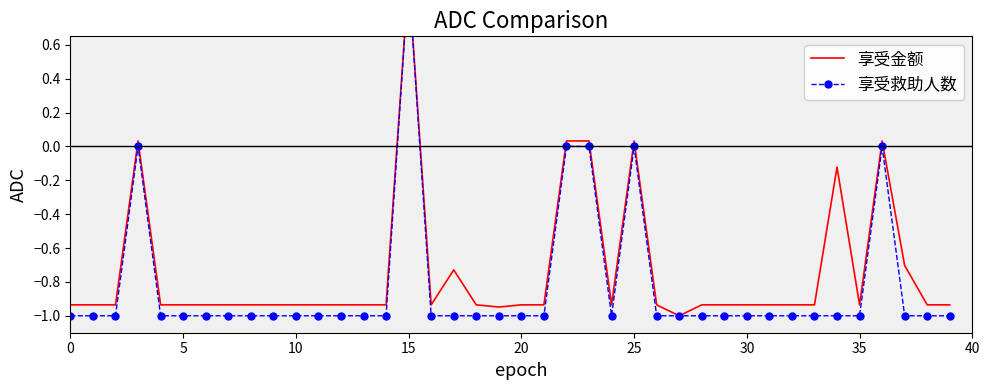

How many data points in 享受金额 are above 0?

6